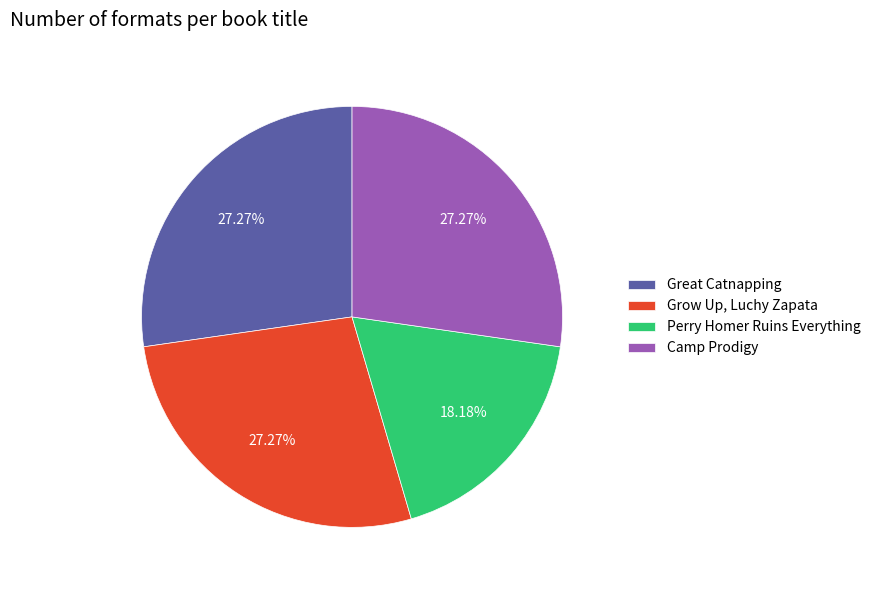

Is there a majority slice in this chart?

No